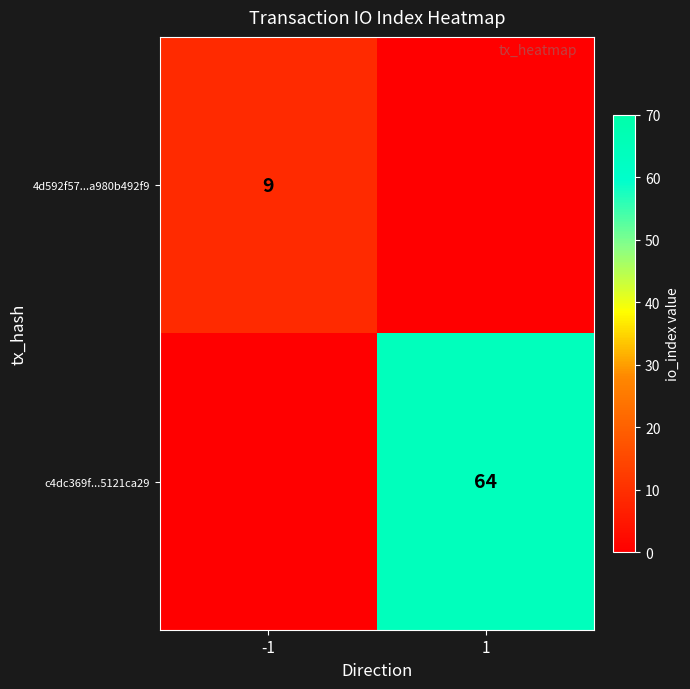

True or false: 4d592f57...a980b492f9 has a value of 16 at -1.

False